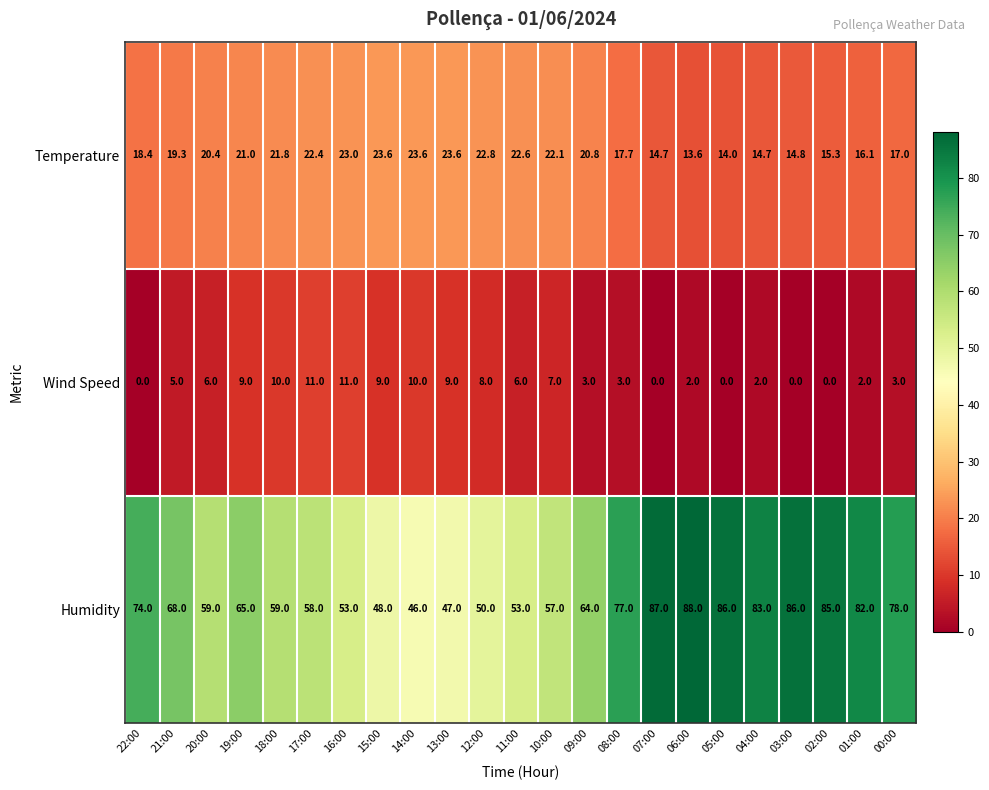

Rank the series by their maximum value, from lowest to highest.

Wind Speed, Temperature, Humidity